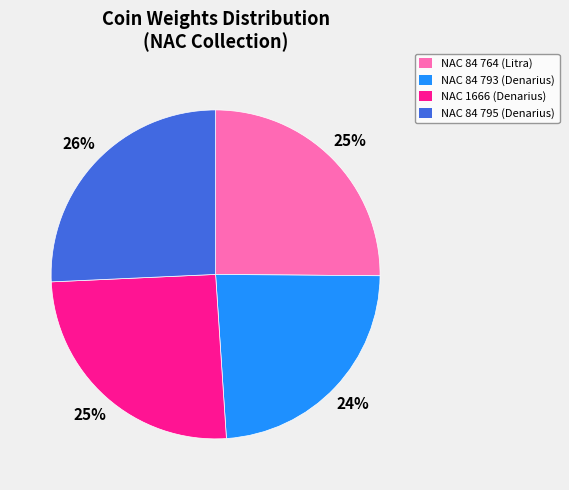

How many segments does this pie chart have?

4